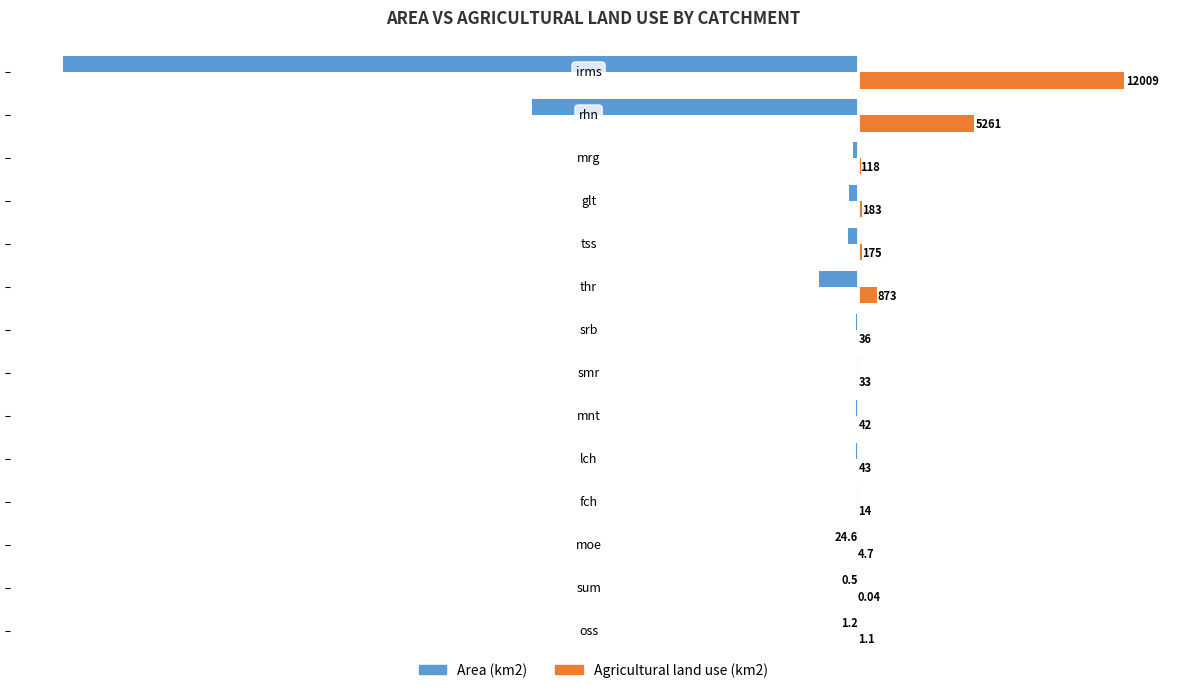

Count the number of data series in this chart.

2